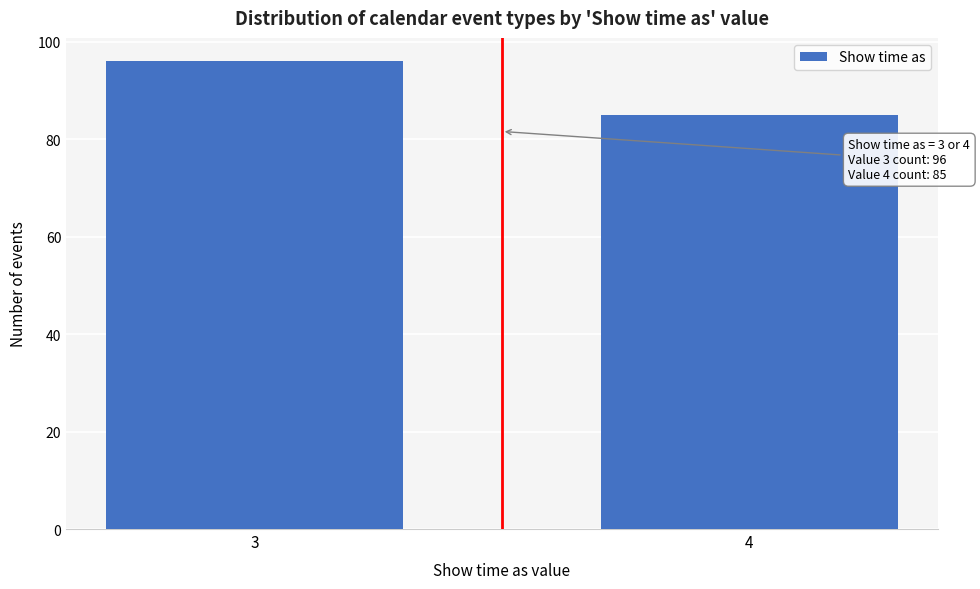

Reading right to left, transcribe all the data shown in this chart.

85	96